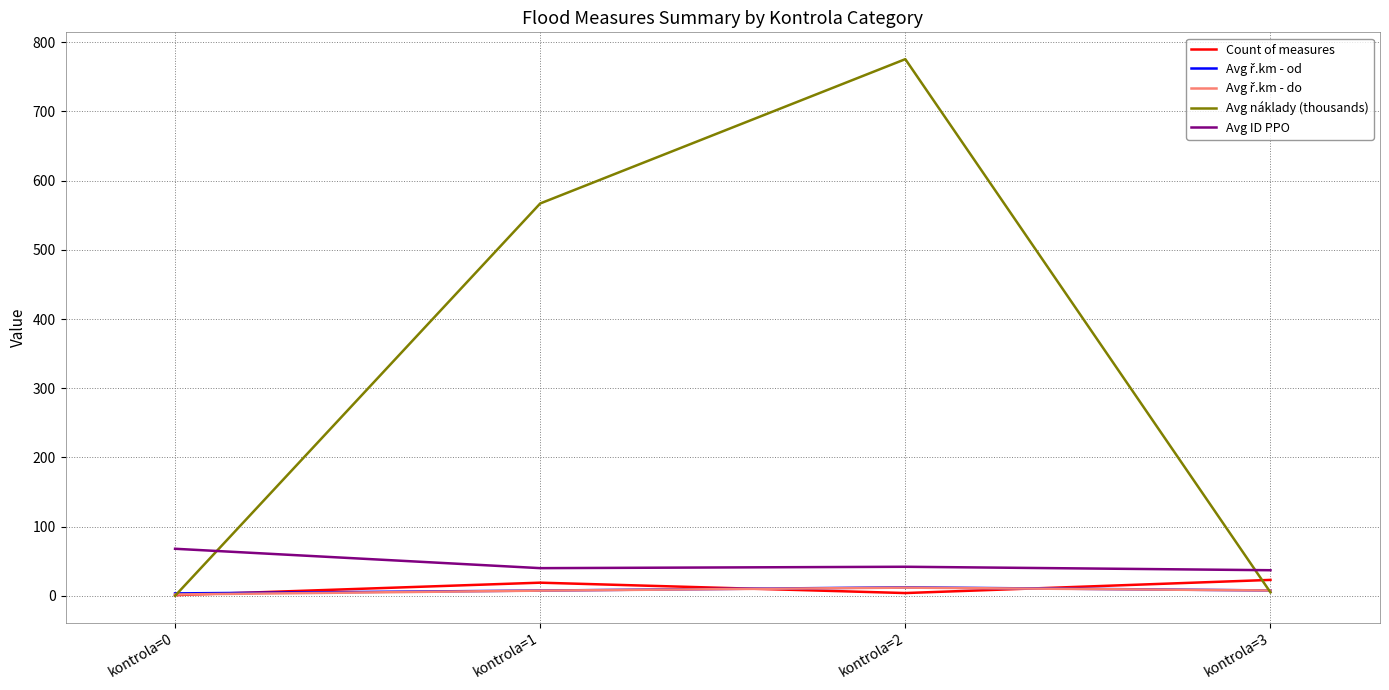

The Avg ID PPO series shows 99.7 at kontrola=0. True or false?

False